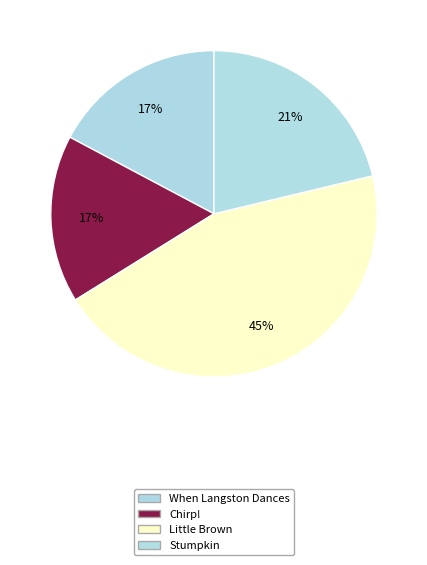

Count the number of slices in the pie.

4